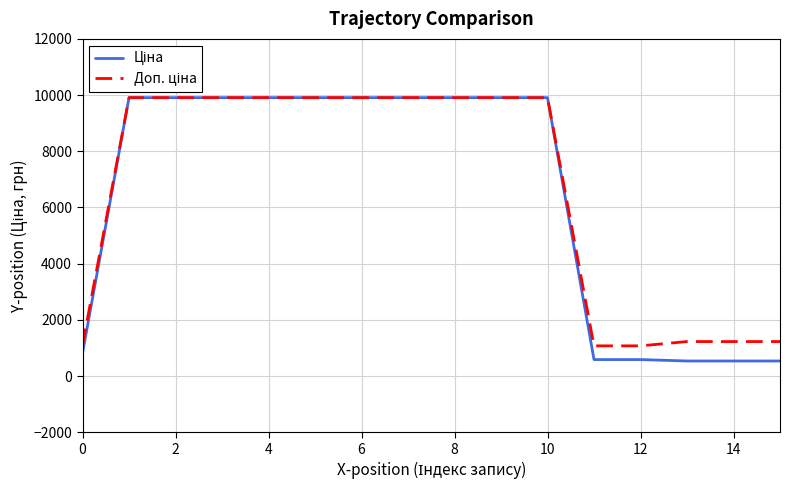

What is the minimum value shown in the chart?

535.4